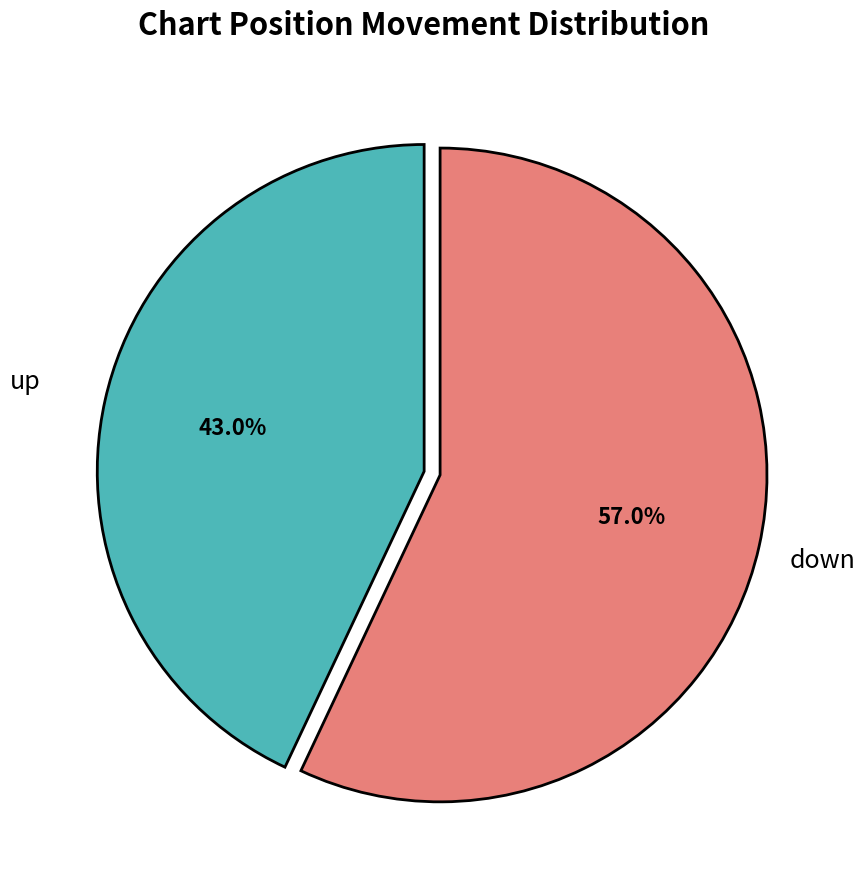

Which category accounts for the majority?

down